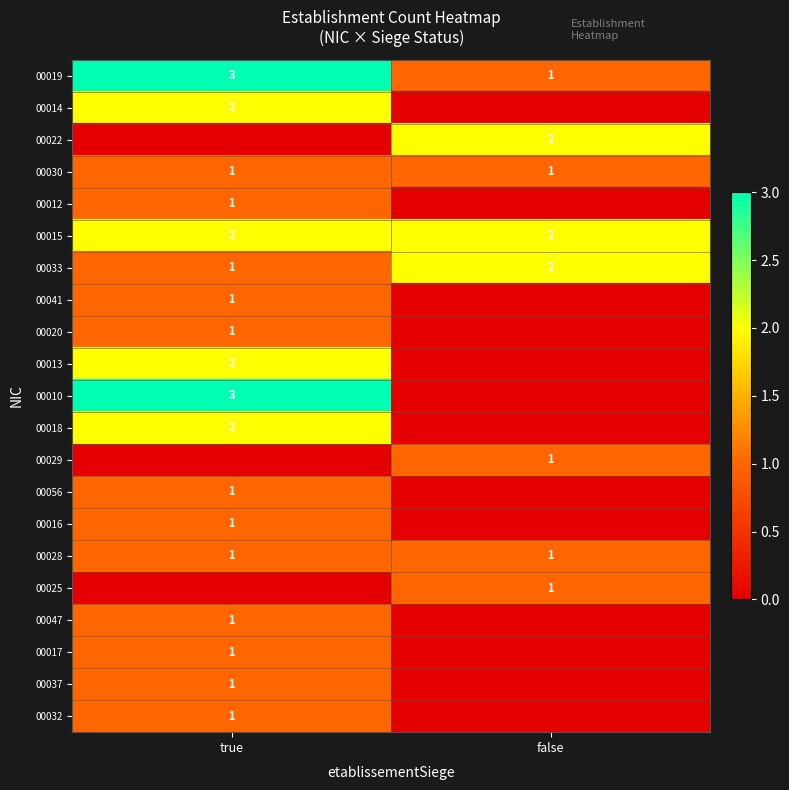

Is the value of 00041 at true greater than the value of 00022 at false?

No